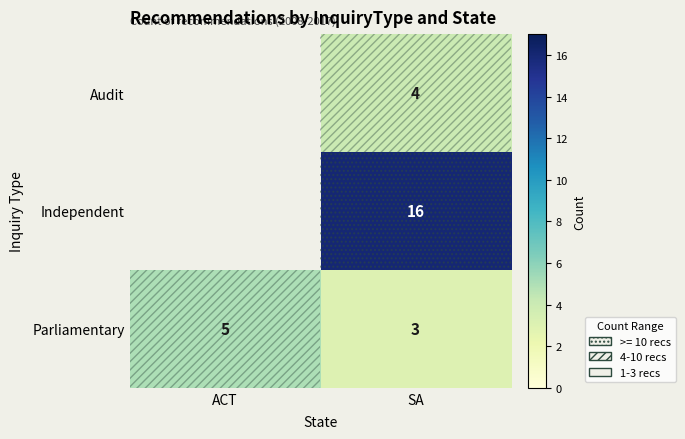

What is the average value of the Parliamentary series?

4